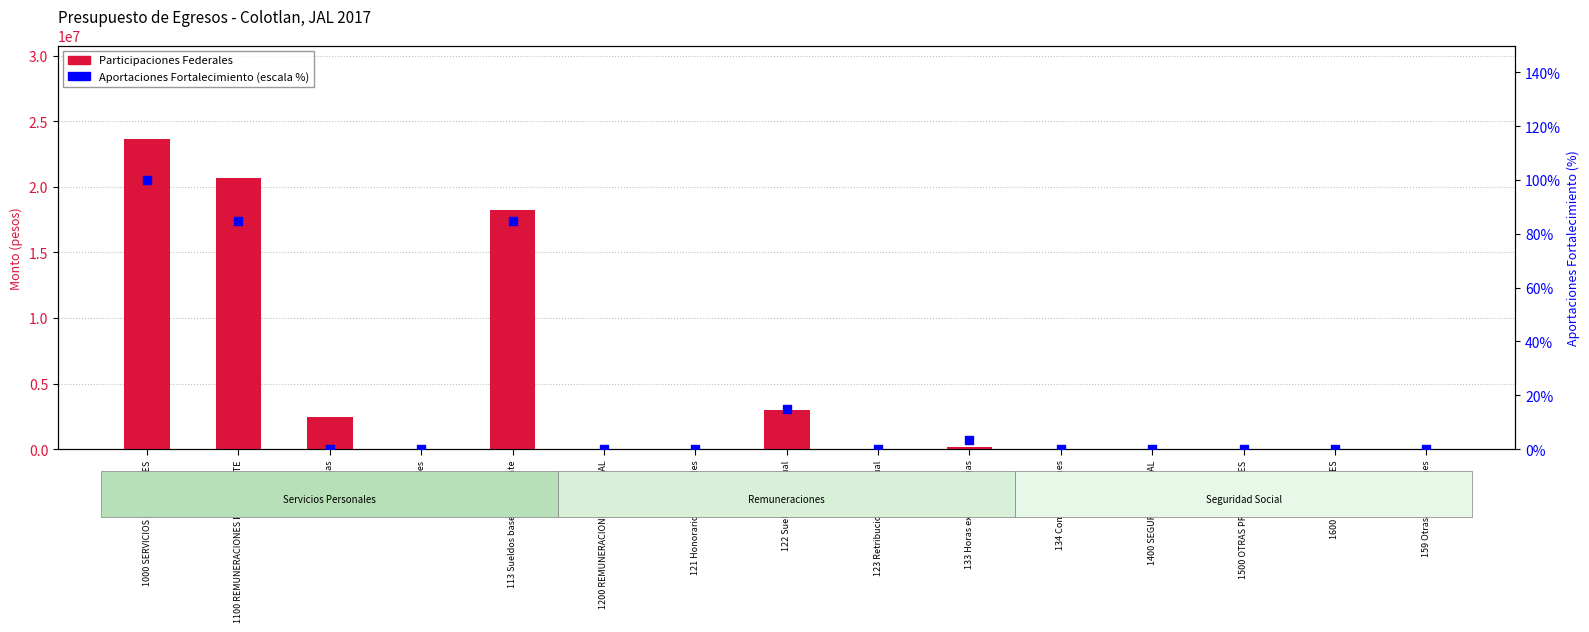

Which series has the largest total across all categories?

Participaciones Federales